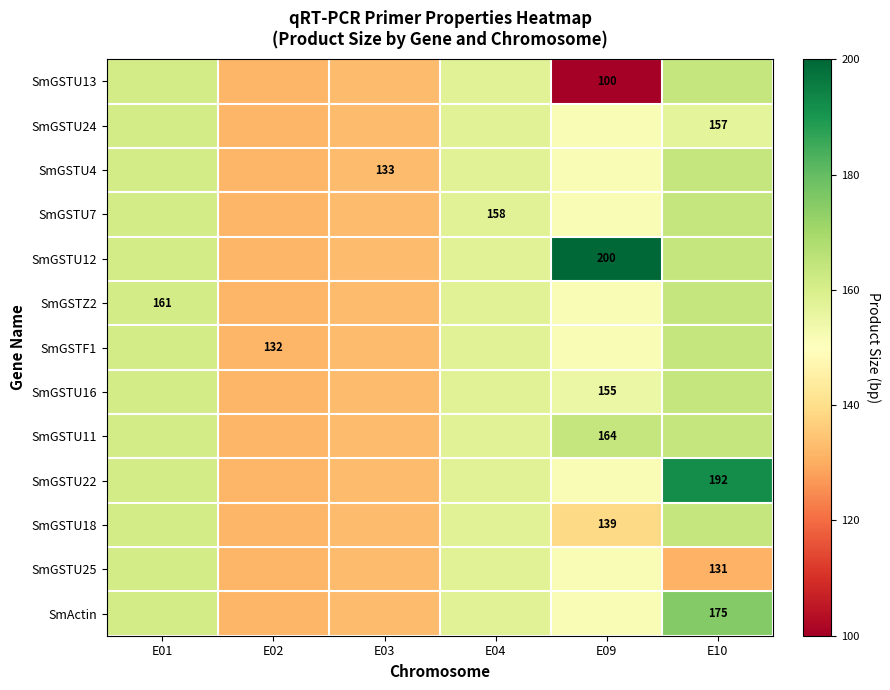

Which series has the largest range (max minus min)?

SmGSTU12